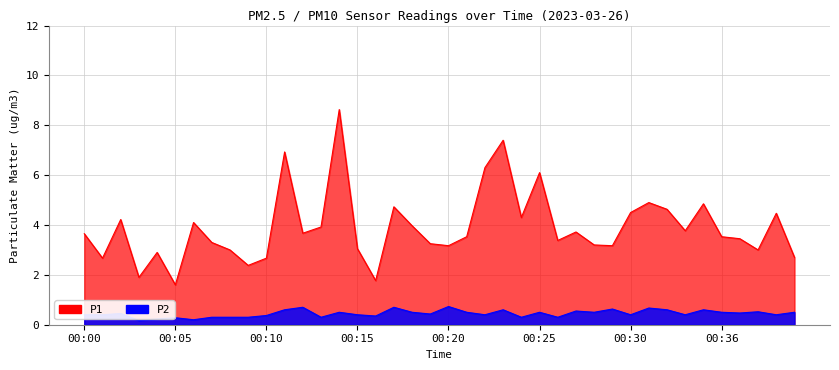

Reading left to right, what are all the values shown in this chart?

P1: 3.6	2.7	4.2	1.9	2.9	1.6	4.1	3.3	3.0	2.4	2.7	6.9	3.7	3.9	8.6	3.0	1.8	4.7	4.0	3.2	3.2	3.5	6.3	7.4	4.3	6.1	3.4	3.7	3.2	3.2	4.5	4.9	4.6	3.8	4.8	3.5	3.5	3.0	4.5	2.7
P2: 0.4	0.4	0.5	0.2	0.2	0.3	0.2	0.3	0.3	0.3	0.4	0.6	0.7	0.3	0.5	0.4	0.3	0.7	0.5	0.4	0.7	0.5	0.4	0.6	0.3	0.5	0.3	0.6	0.5	0.6	0.4	0.7	0.6	0.4	0.6	0.5	0.5	0.5	0.4	0.5